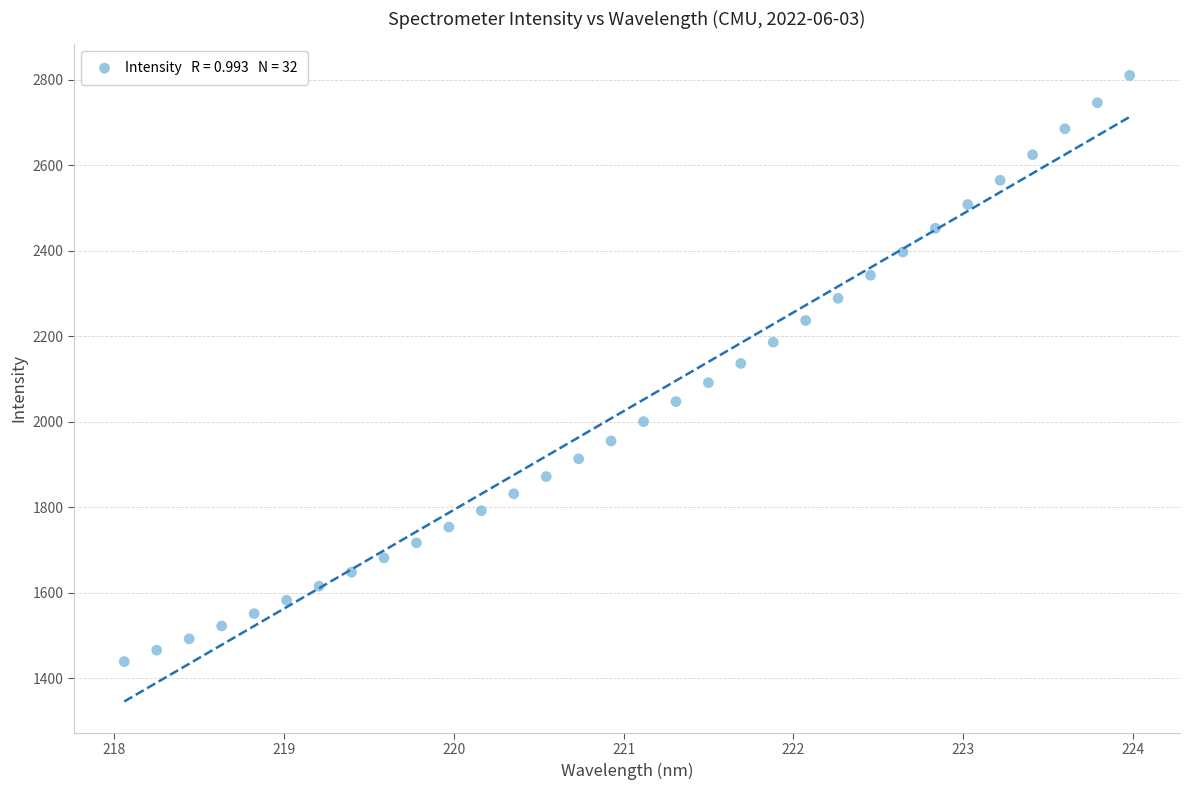

What is the range of X values (max minus min)?

5.9